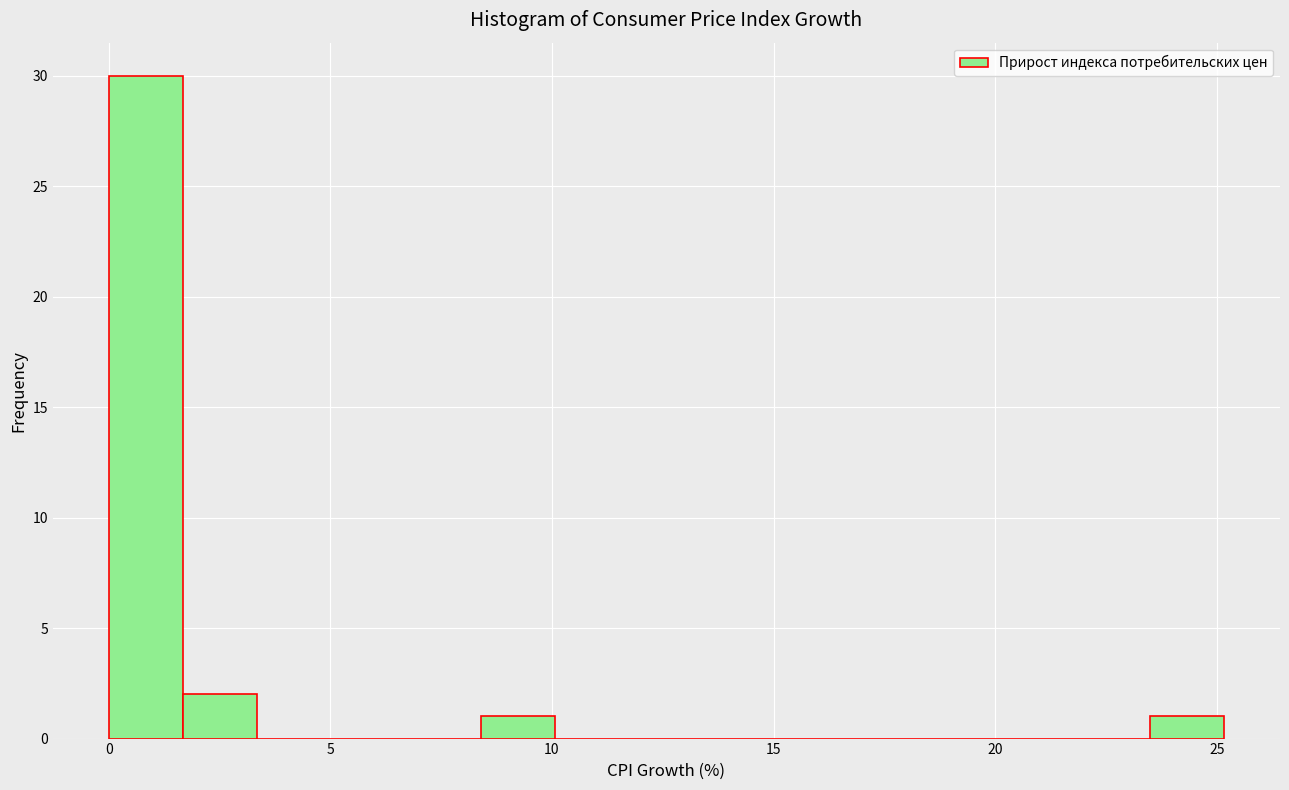

Read against the x-axis, roughly where is the centre of the tallest bar?

1.0